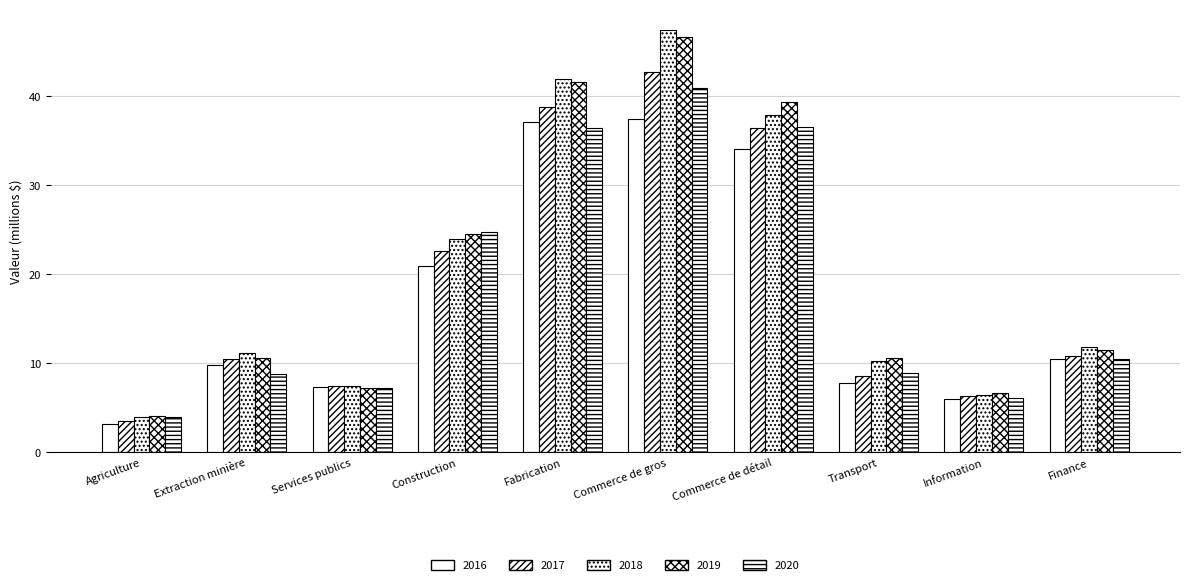

Reading right to left, list all the values displayed in this chart.

2016: 10.5	5.9	7.8	34.0	37.4	37.0	20.9	7.3	9.8	3.2
2017: 10.8	6.3	8.6	36.4	42.7	38.8	22.6	7.4	10.5	3.5
2018: 11.8	6.5	10.2	37.8	47.3	41.9	23.9	7.4	11.2	3.9
2019: 11.5	6.7	10.5	39.3	46.6	41.5	24.5	7.2	10.6	4.1
2020: 10.5	6.1	8.9	36.5	40.8	36.4	24.7	7.2	8.8	3.9